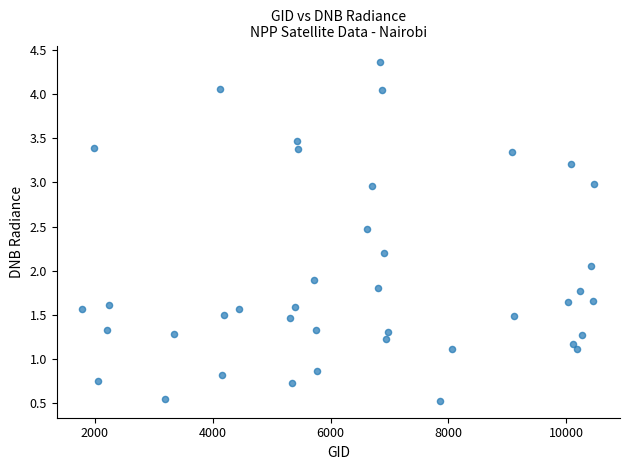

What is the range of X values (max minus min)?

8685.0